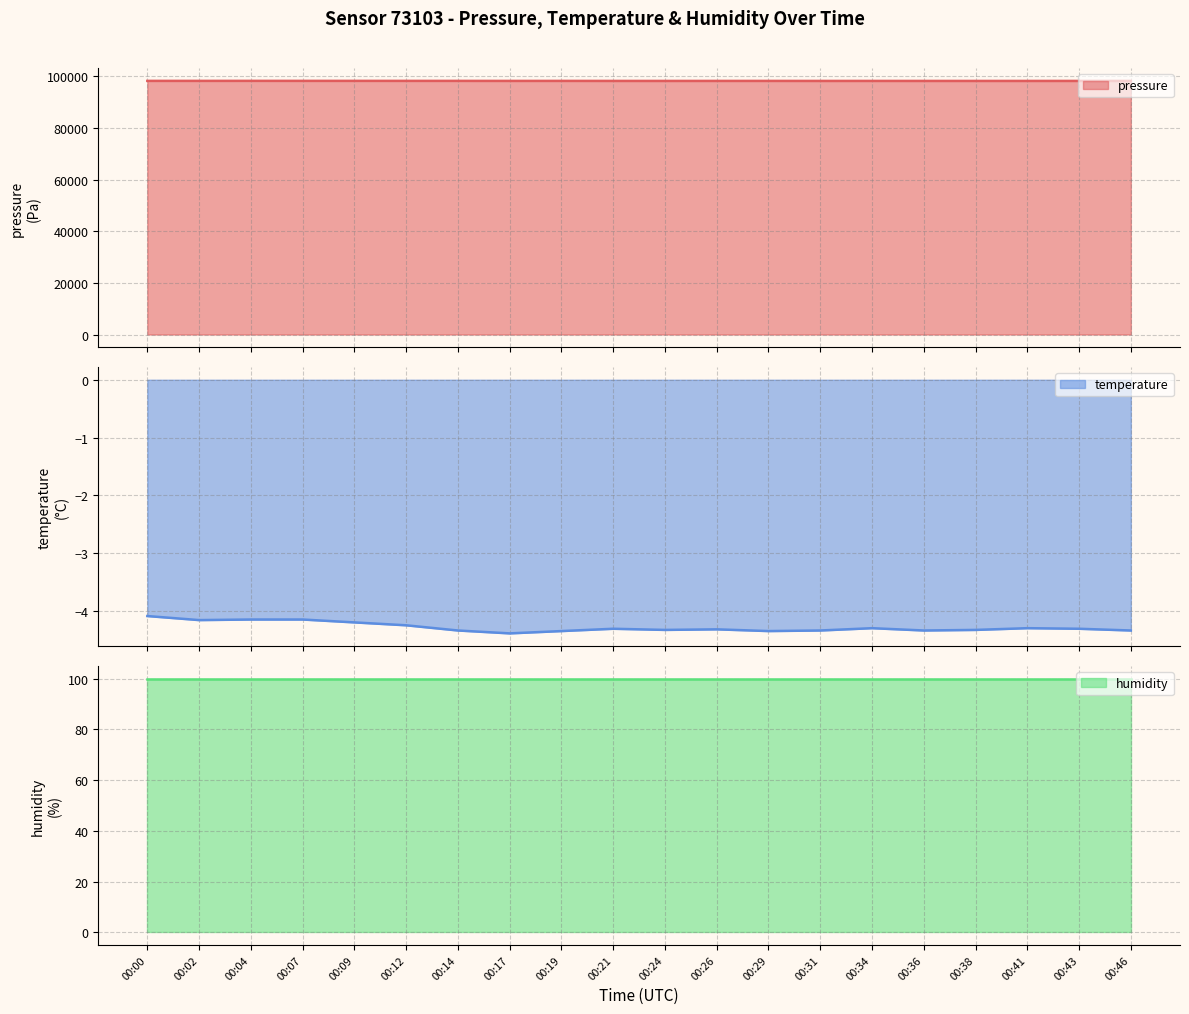

What is the maximum value for pressure?

98293.8